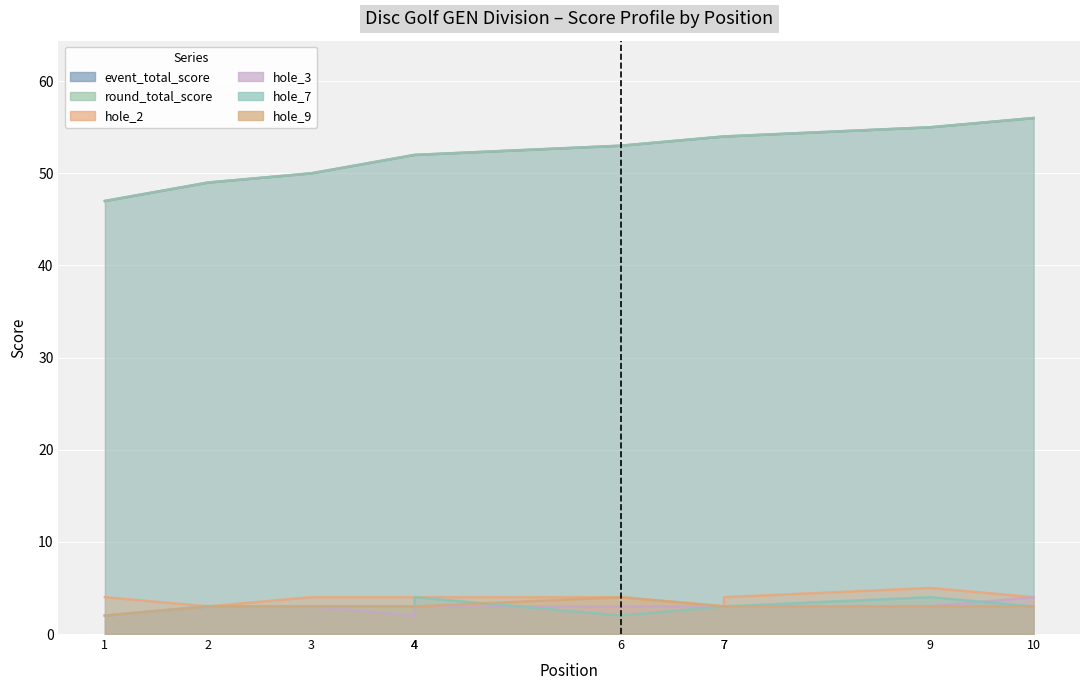

True or false: hole_2 and hole_9 cross at least once.

False